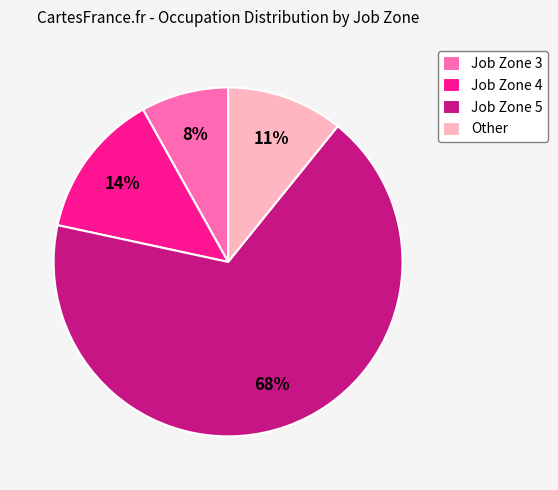

Which has a higher value, Job Zone 4 or Job Zone 3?

Job Zone 4